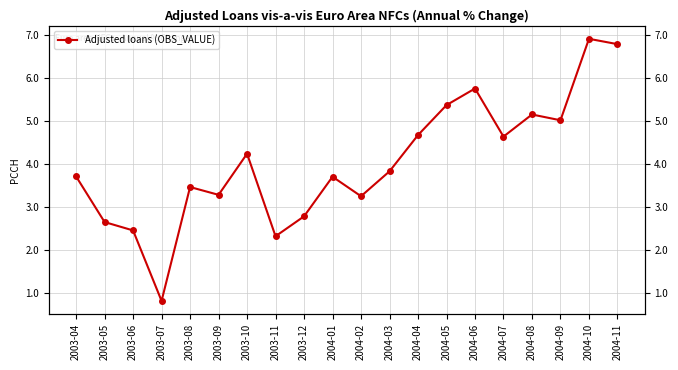

How many interior local peaks (higher than both neighbors) does the data have?

6